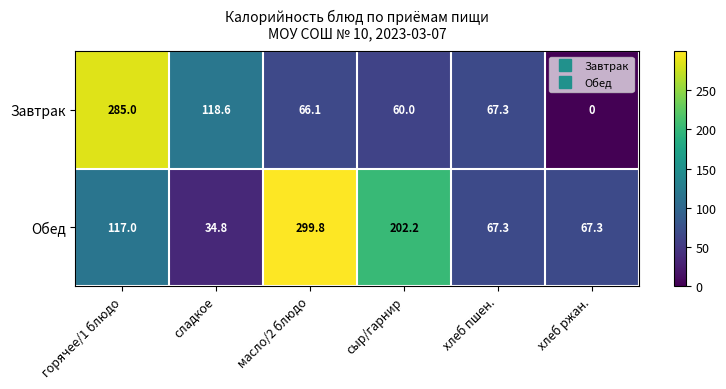

What is the total value across all series at масло/2 блюдо?

365.9